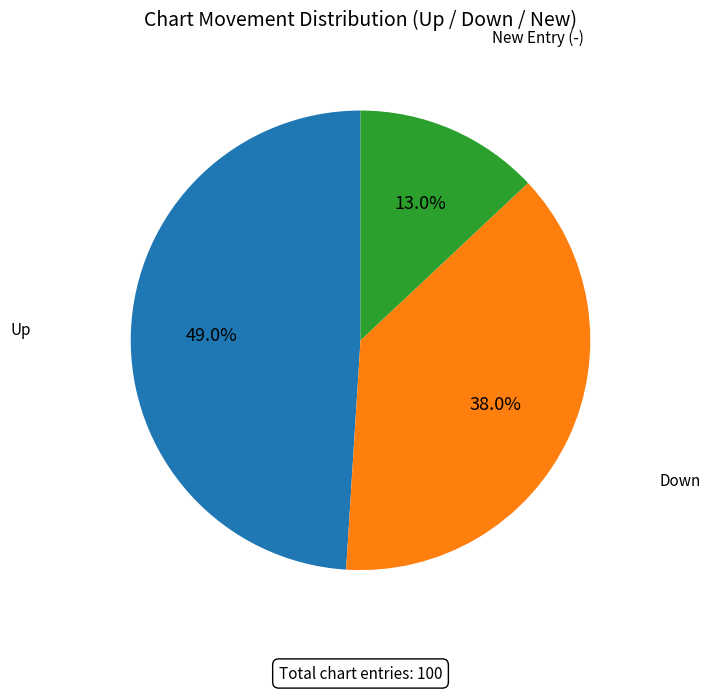

Is there any slice that represents more than half of the pie?

No